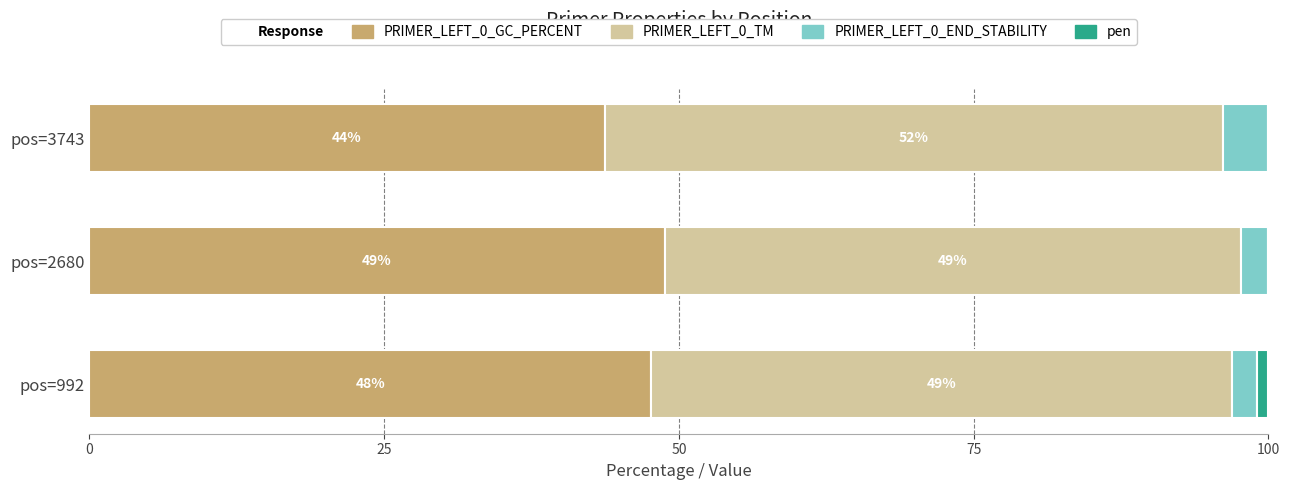

At which label does PRIMER_LEFT_0_GC_PERCENT reach its peak?

pos=2680